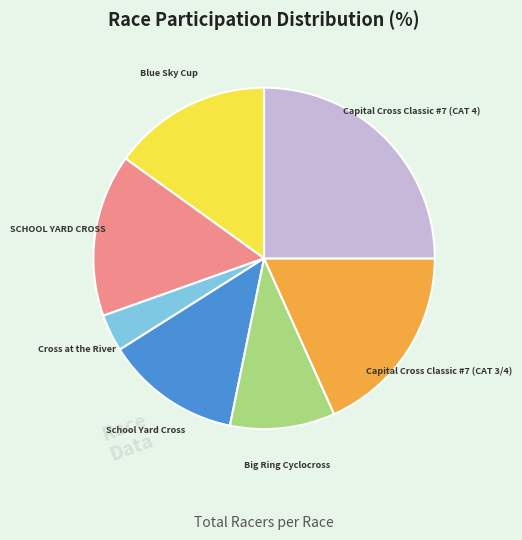

Is there any slice that represents more than half of the pie?

No